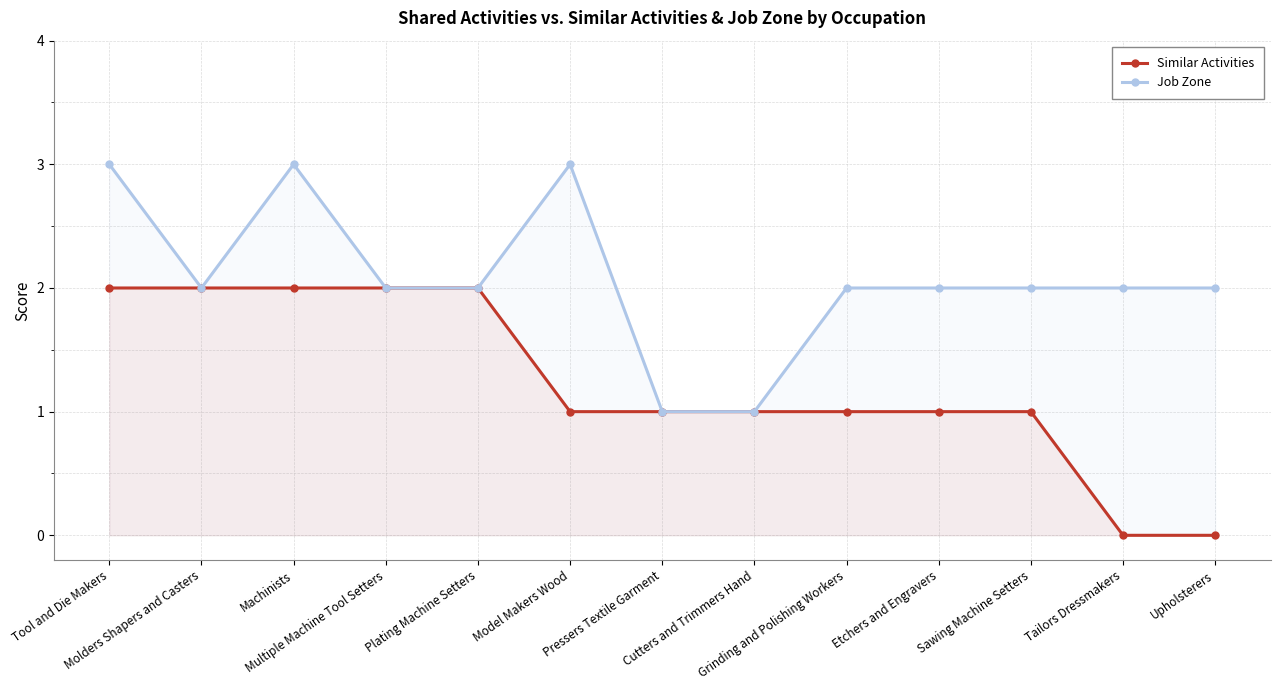

At Sawing Machine Setters, list the series in order from smallest to largest.

Similar Activities, Job Zone